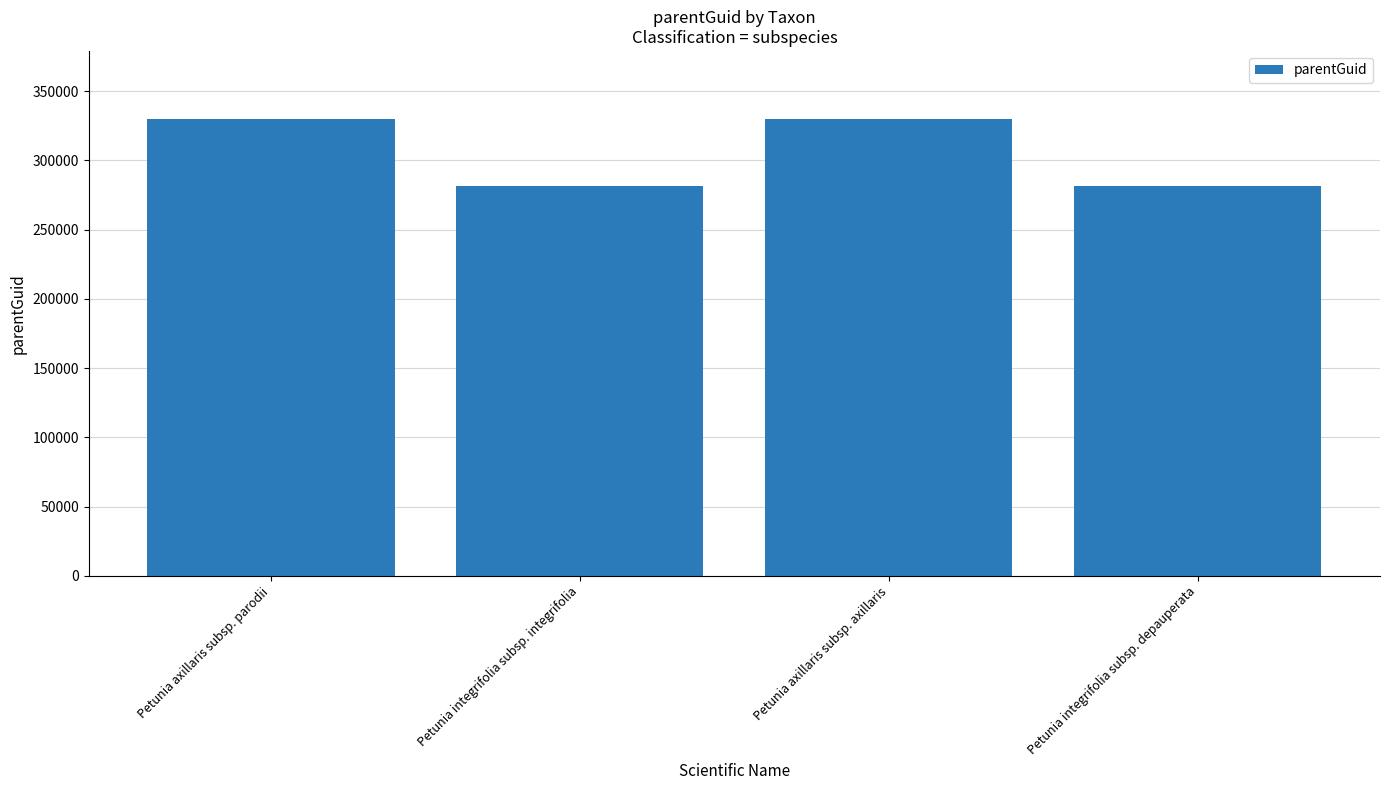

What is the sum of all values?

1222246